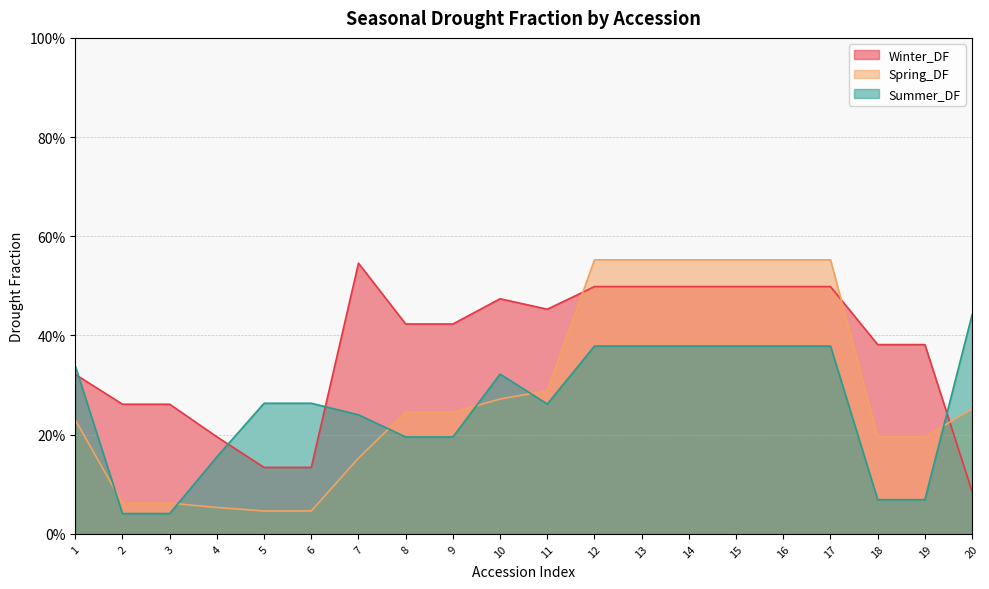

What is the difference between the Spring_DF values at 15 and 8?

0.3